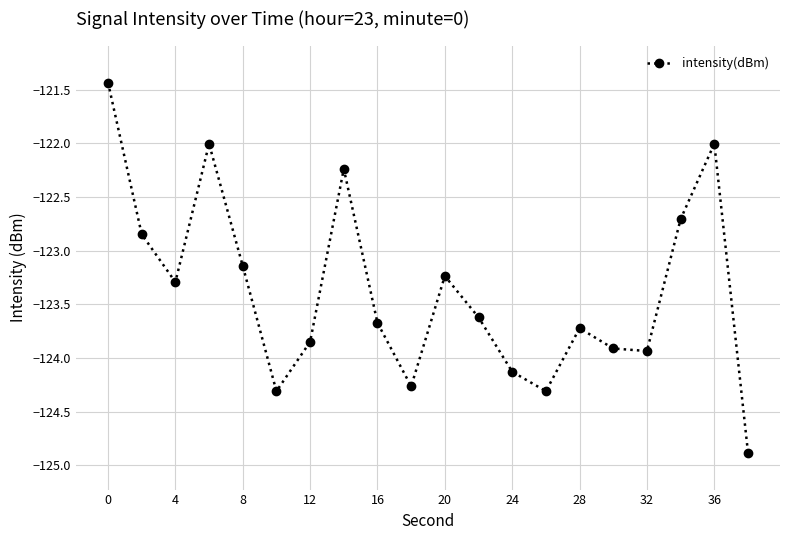

True or false: the data has more than 0 interior local peaks.

True